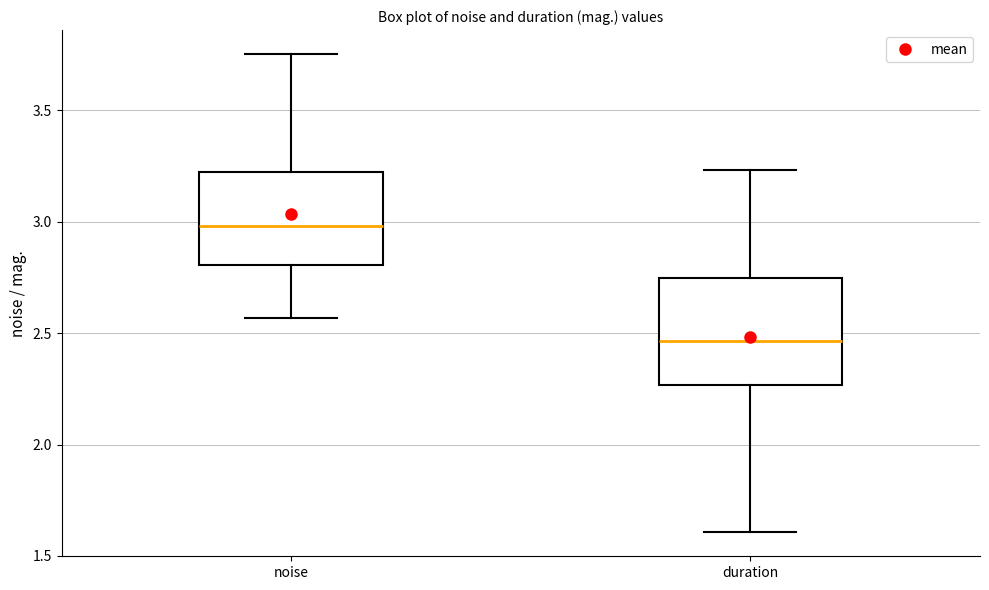

Which box is the tallest, from its lower edge to its upper edge?

duration